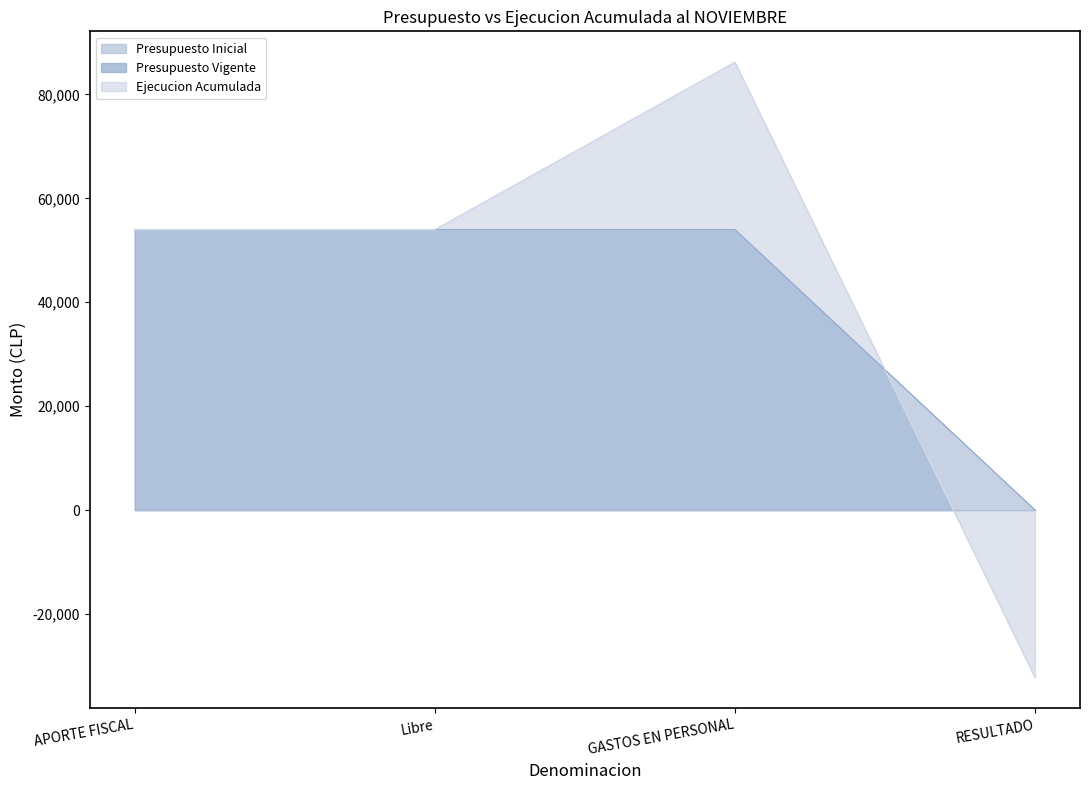

How many lines are shown in the chart?

3